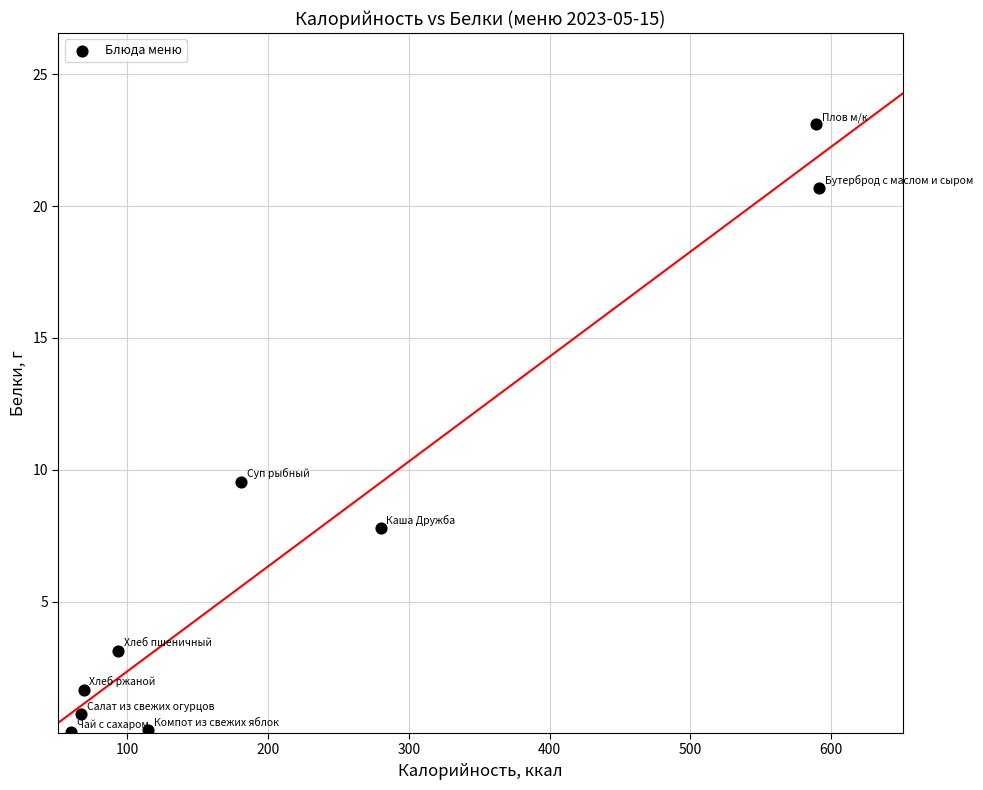

What Y value in the scatter plot is closest to 11?

9.6